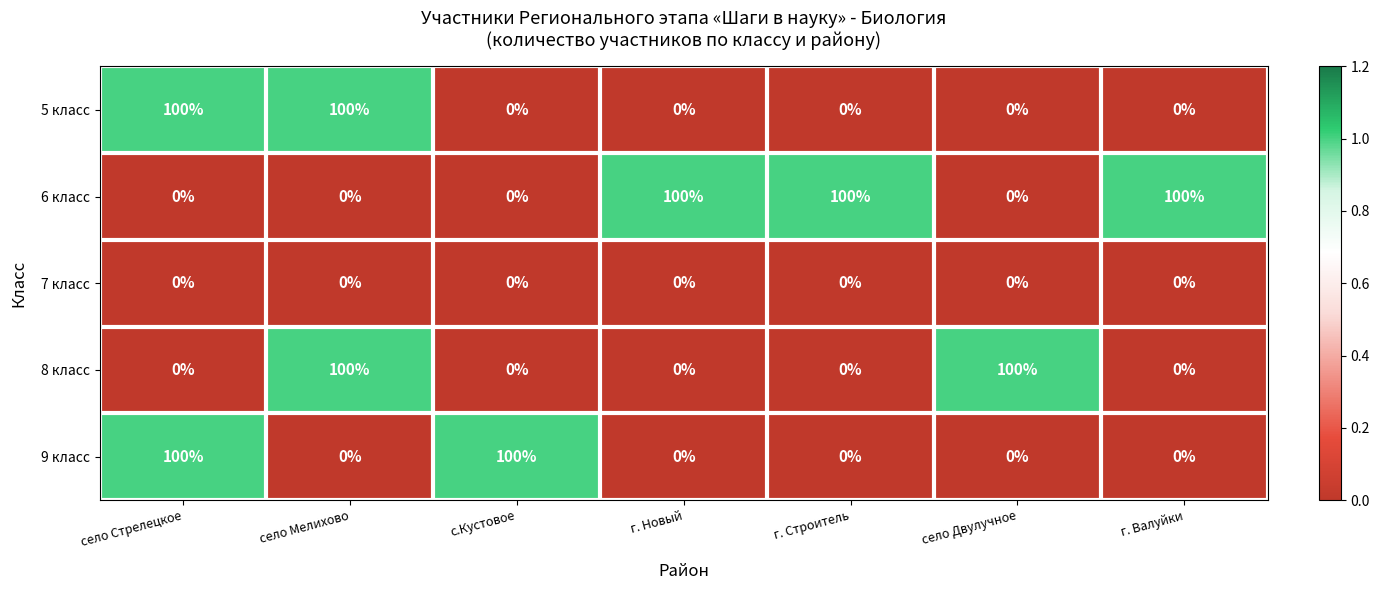

What is the average value of the 5 класс series?

29